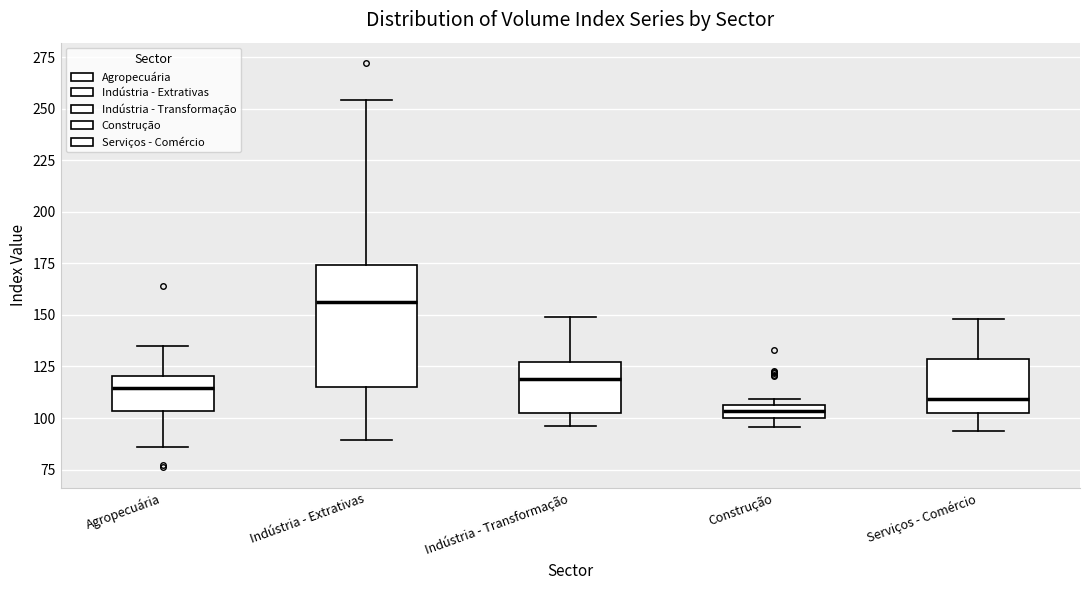

Which box is the tallest, from its lower edge to its upper edge?

Indústria - Extrativas